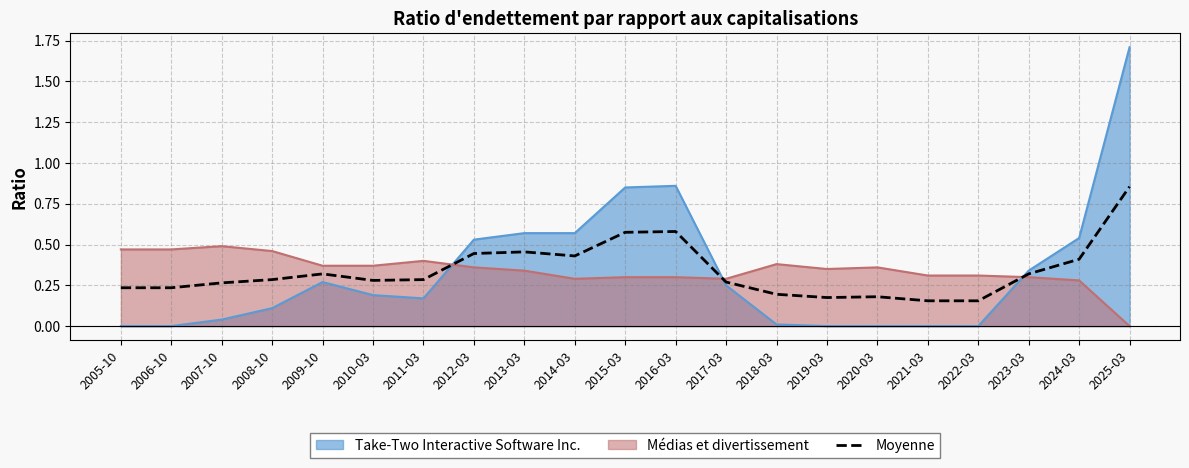

At which category is the sum across all series the highest?

2025-03